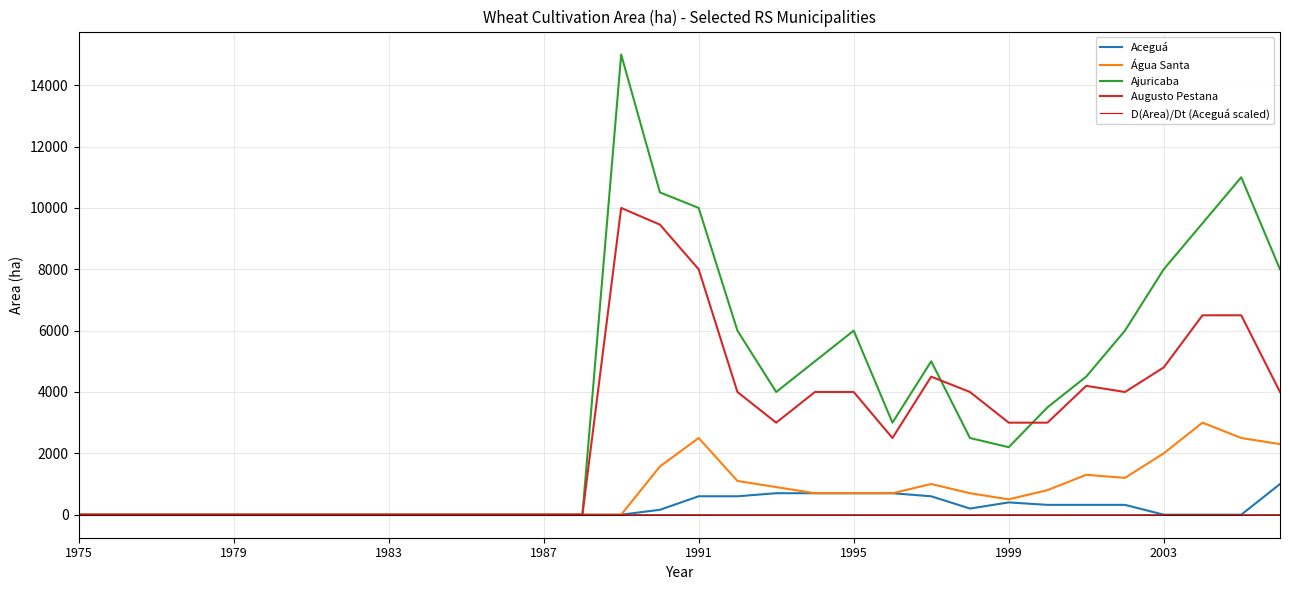

Which series has the widest spread of values?

Ajuricaba